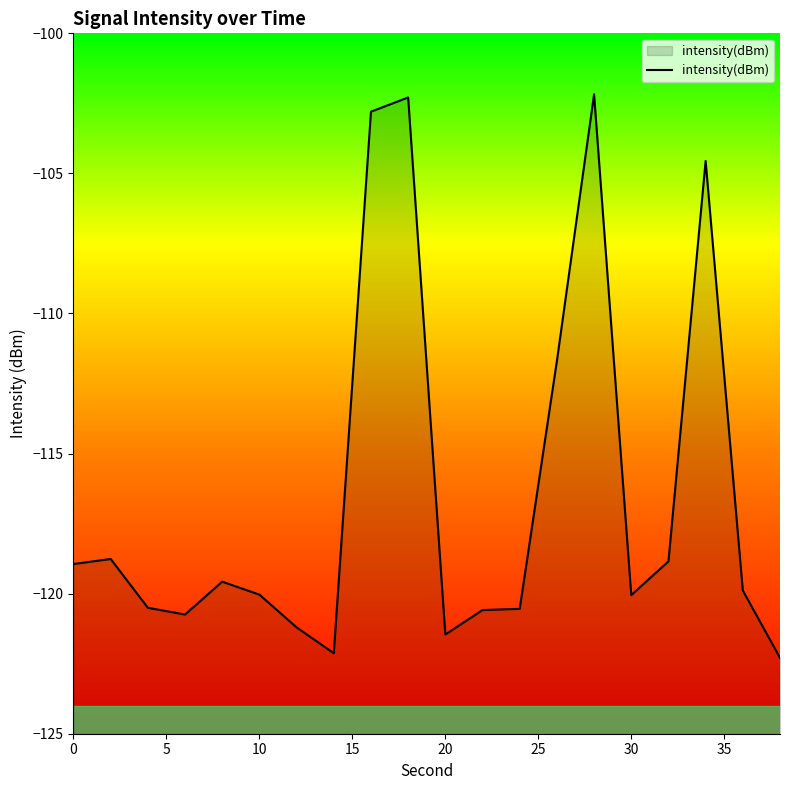

What is the smallest value displayed?

-122.3